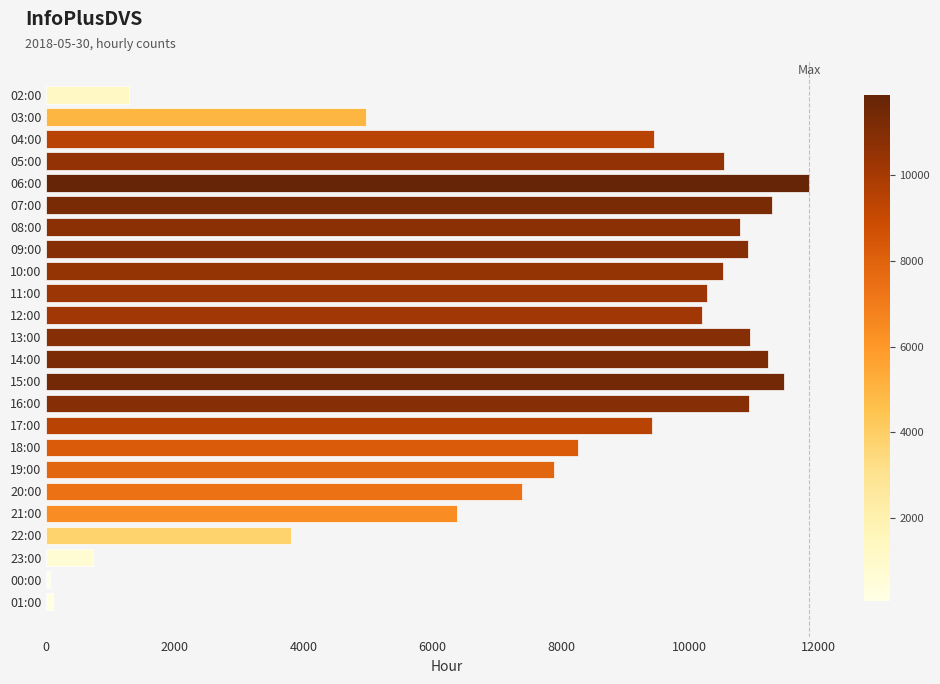

What is the label of the 9th bar from the bottom?

17:00